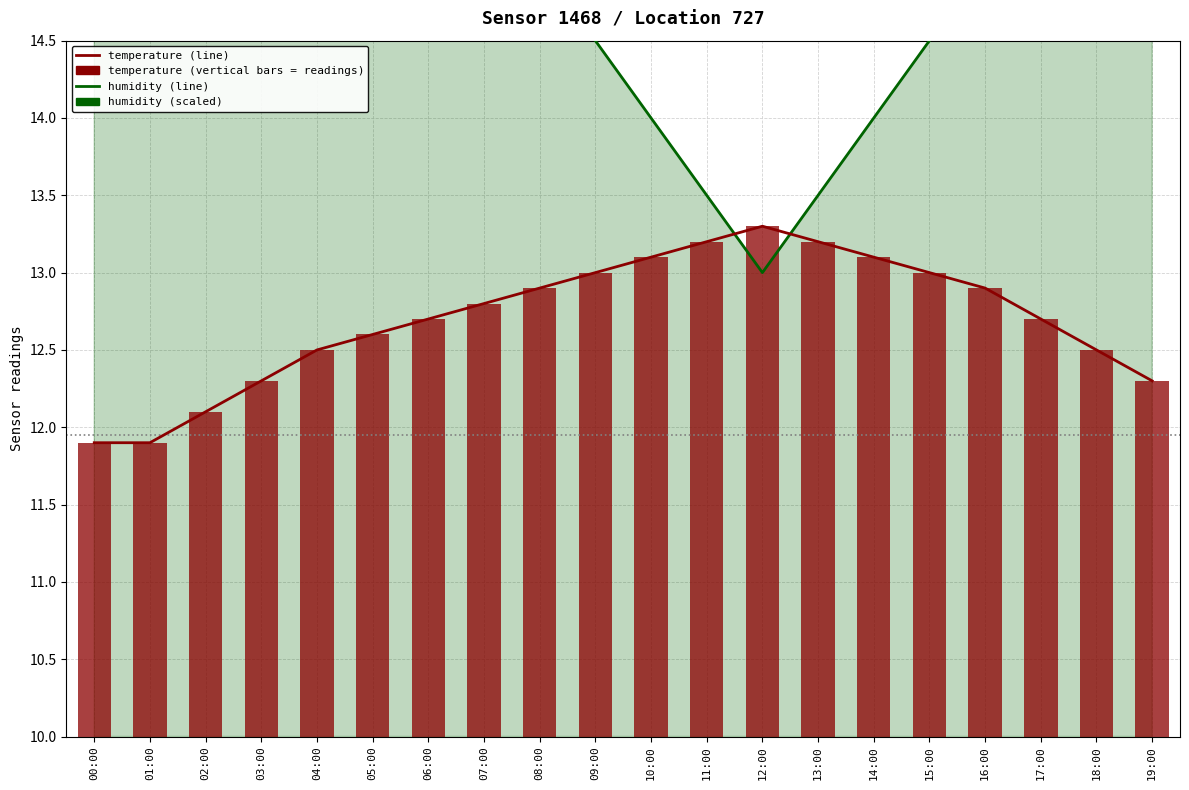

Are the bars horizontal?

No